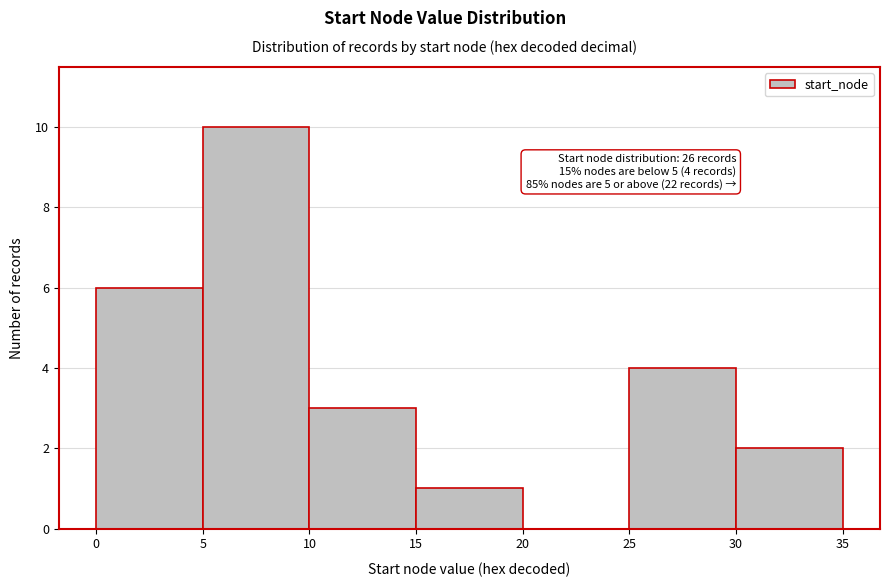

Which range on the x-axis has the tallest bar?

5 to 10